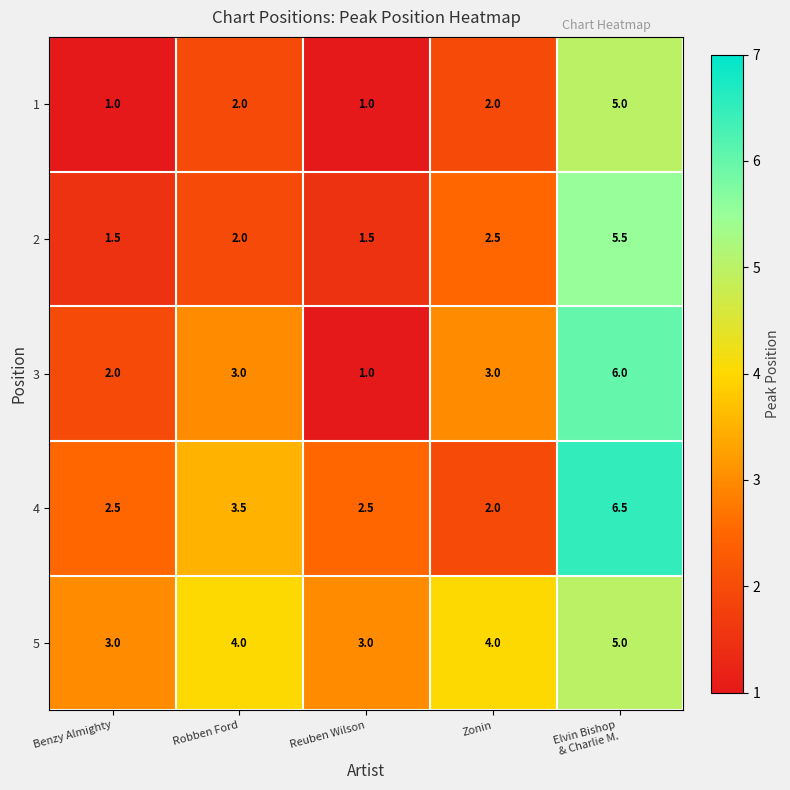

Is it true that 4 equals 2.1 at Robben Ford?

False